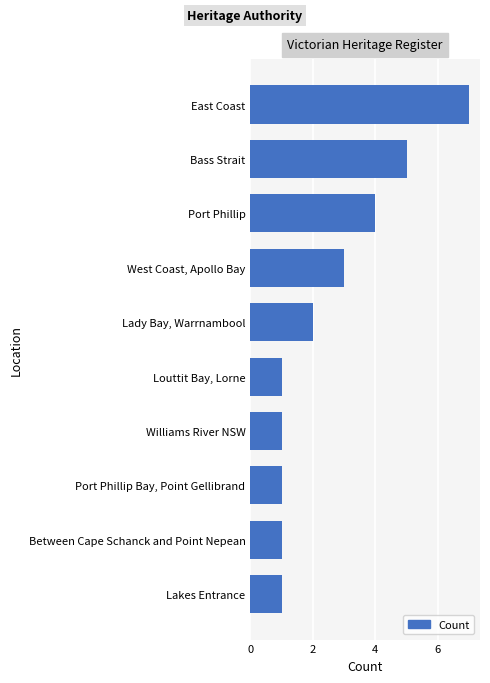

What is the difference between the second highest and second lowest values?

4